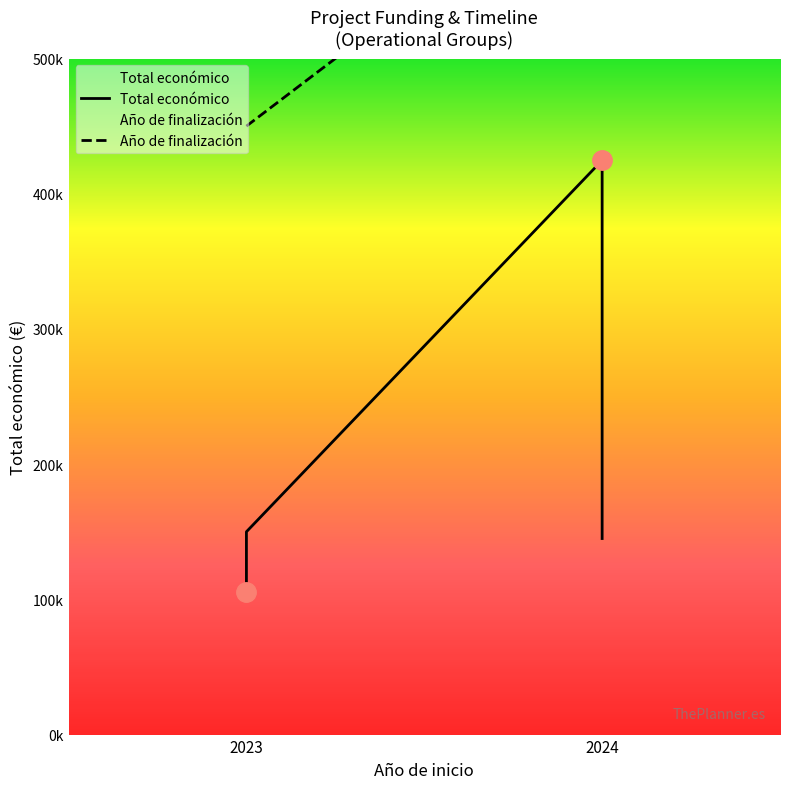

What is the minimum value for Total económico?

105516